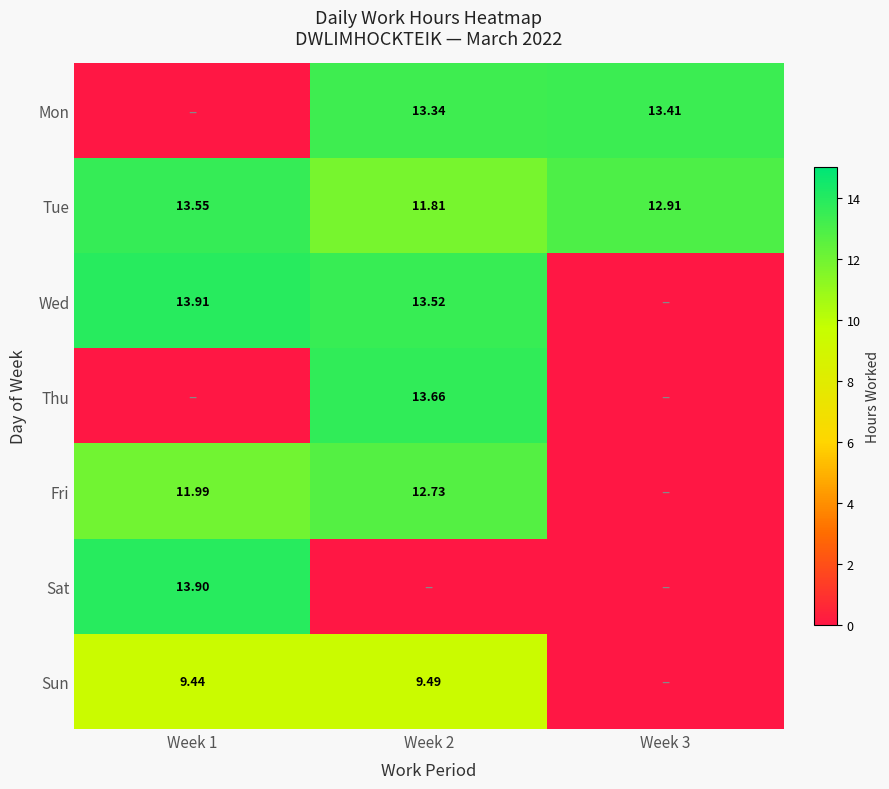

How many distinct data groups are displayed?

7